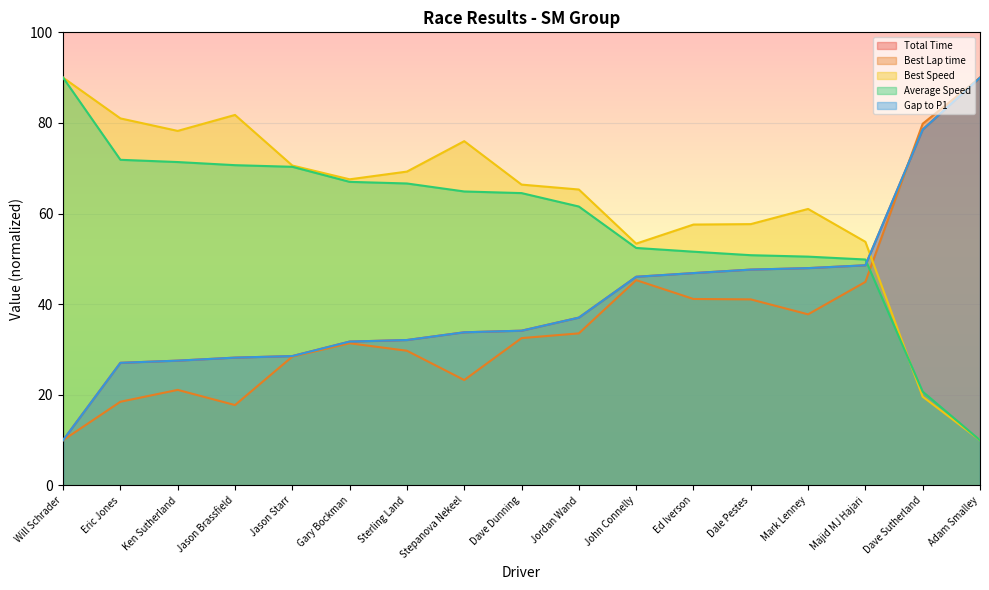

List the labels in order of Best Speed value, largest first.

Will Schrader, Jason Brassfield, Eric Jones, Ken Sutherland, Stepanova Nekeel, Jason Starr, Sterling Land, Gary Bockman, Dave Dunning, Jordan Wand, Mark Lenney, Dale Pestes, Ed Iverson, Majid MJ Hajari, John Connelly, Dave Sutherland, Adam Smalley